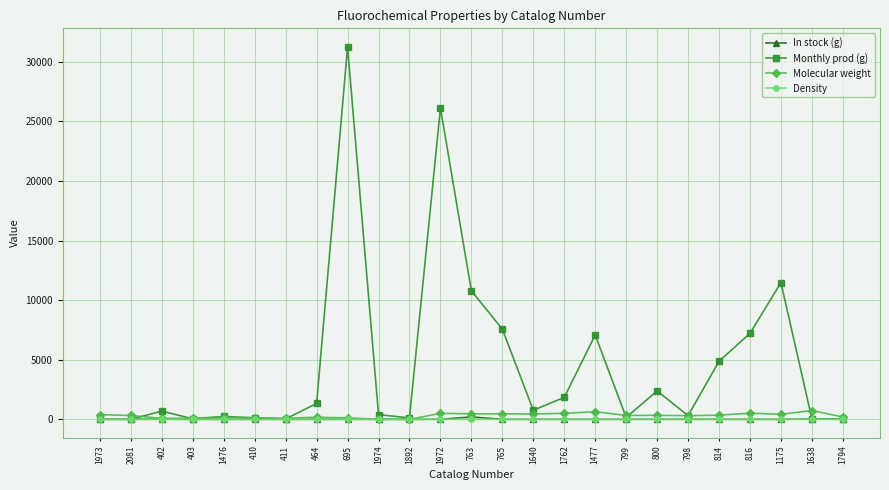

At which category is the sum across all series the highest?

695